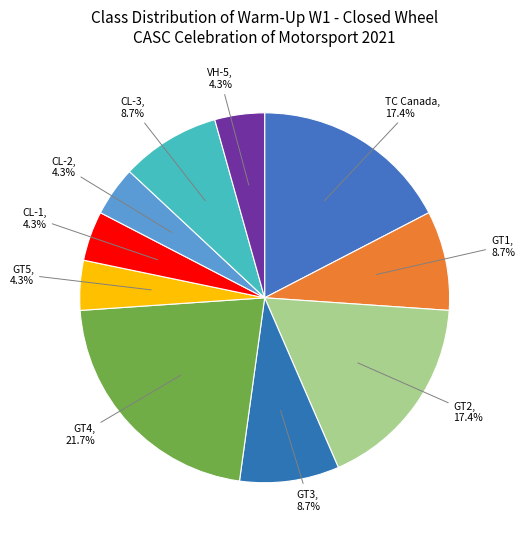

What is the ratio of the value at GT5 to the value at GT3?

0.5